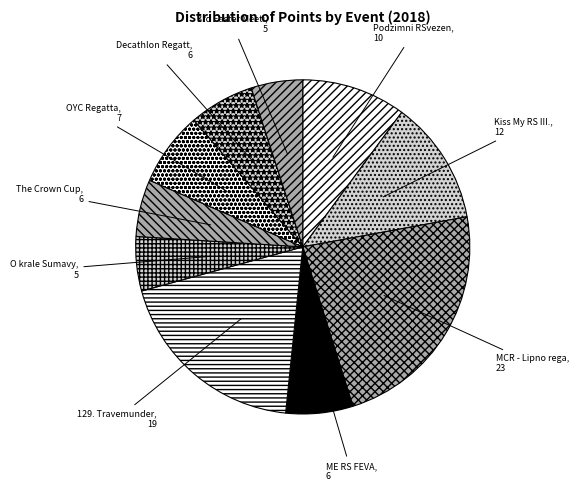

How many slices are in this pie chart?

10